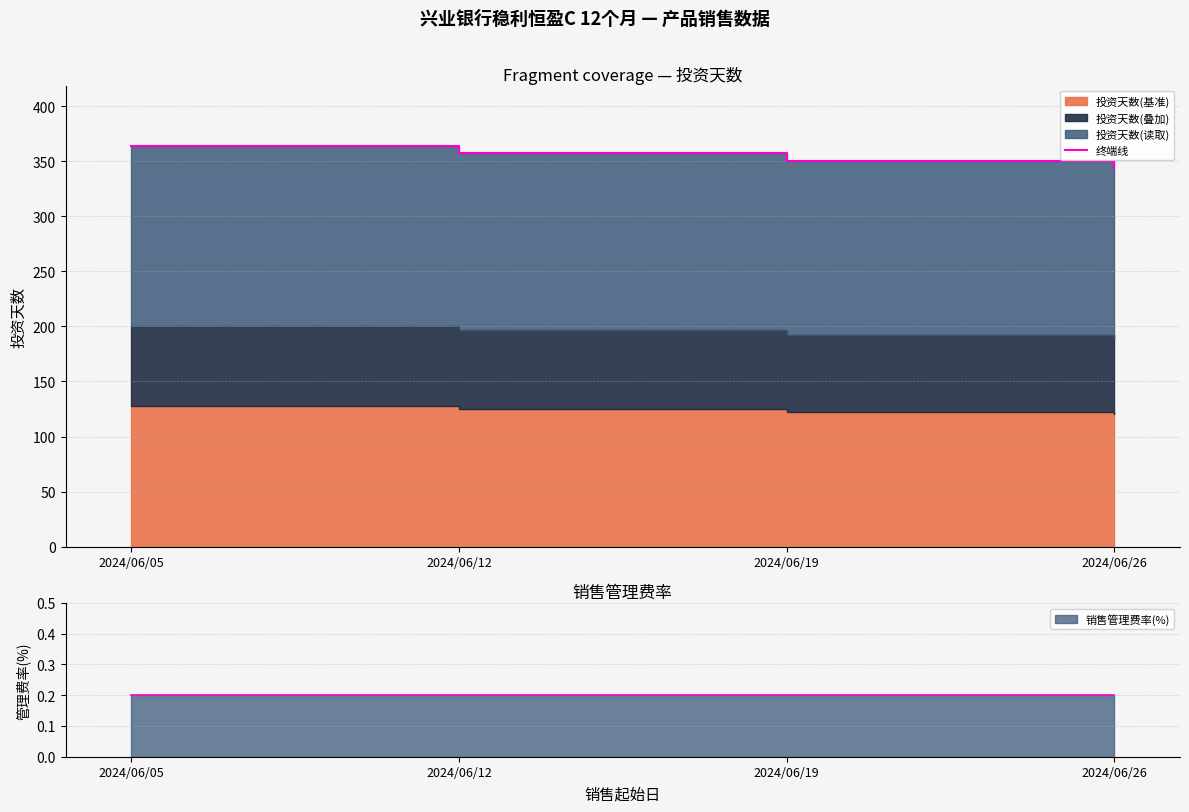

Which label corresponds to the smallest value in the chart?

2024/06/26